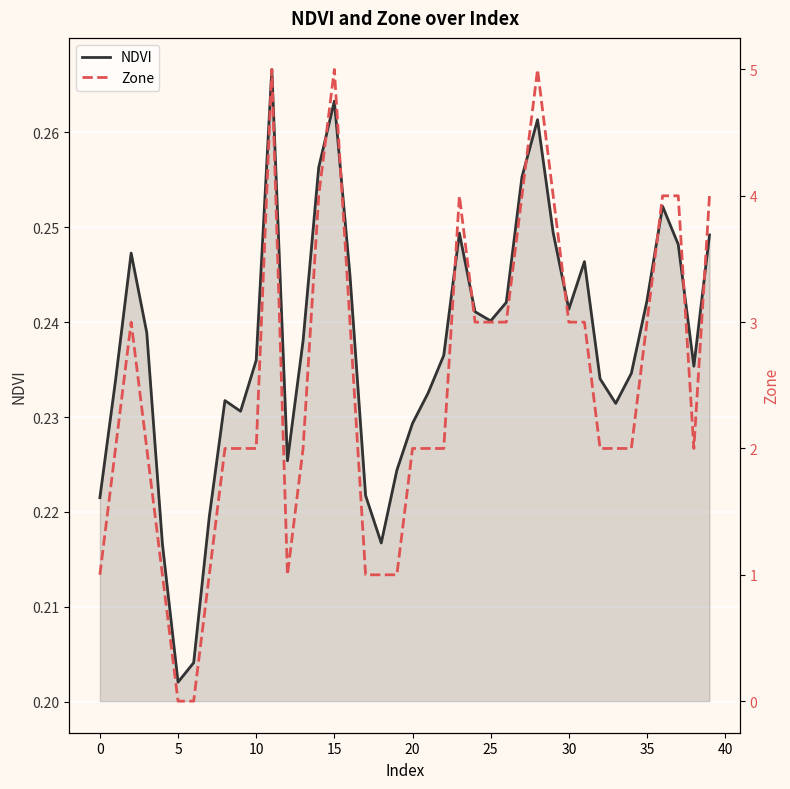

What is the approximate value of NDVI at 27?

0.3